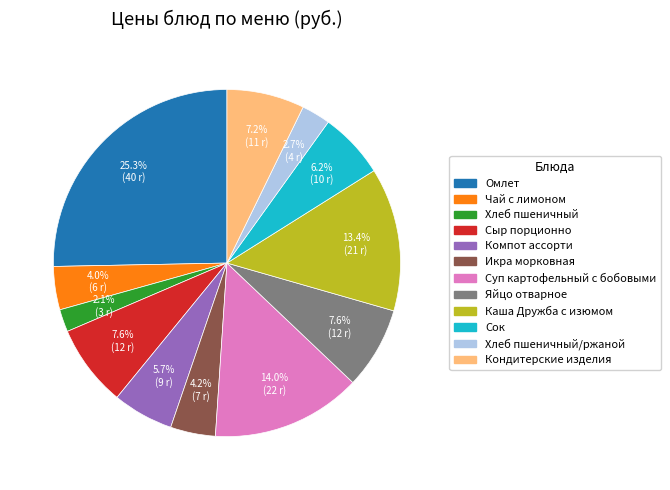

Does any single category account for the majority?

No